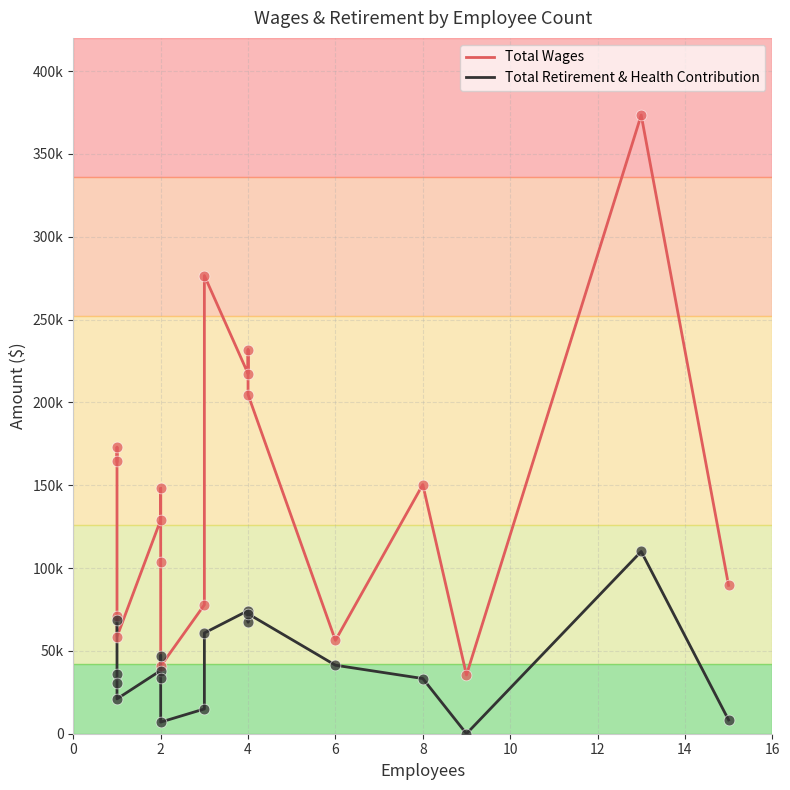

Which series contains the highest Y value?

Total Wages